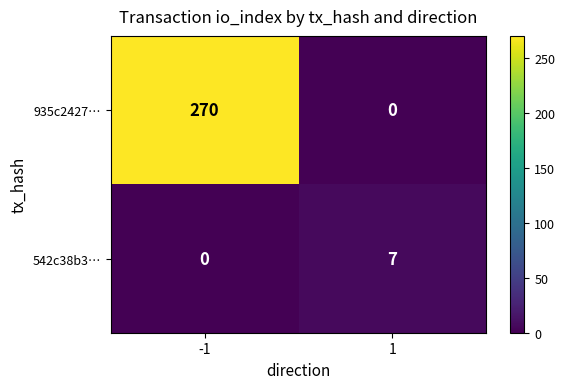

Which series has the largest range (max minus min)?

935c2427…